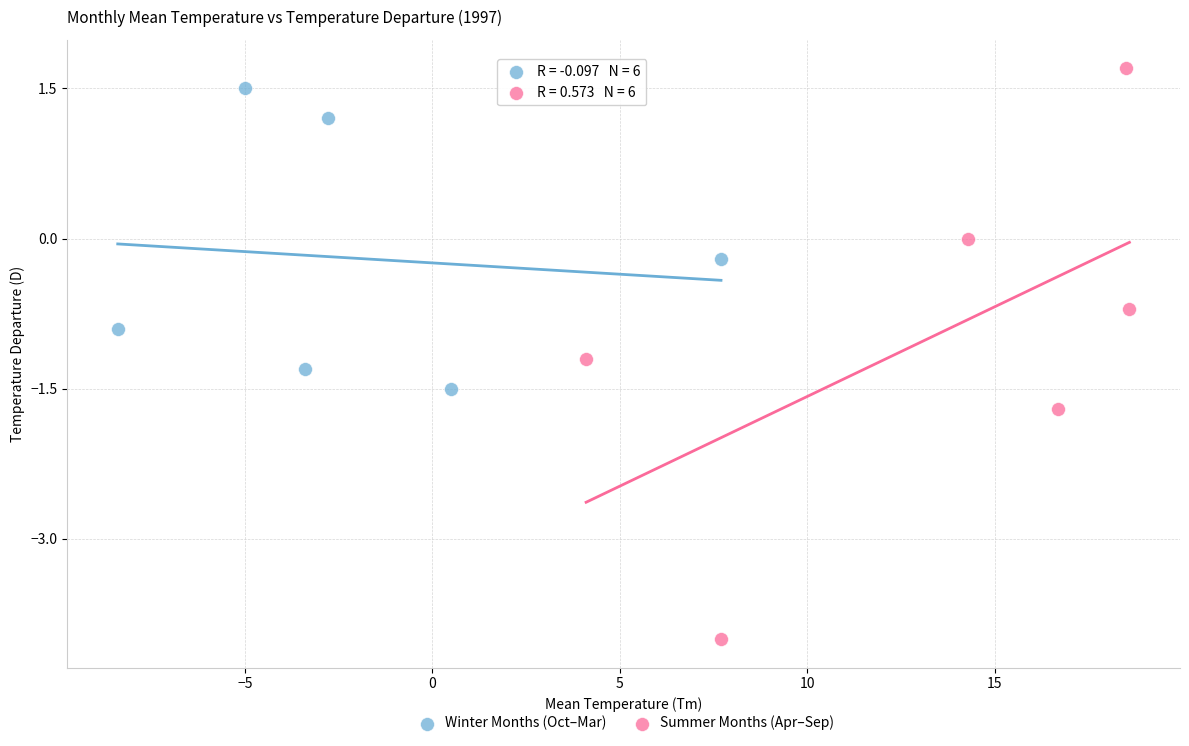

Which series reaches the maximum Y coordinate?

Summer Months (Apr–Sep)